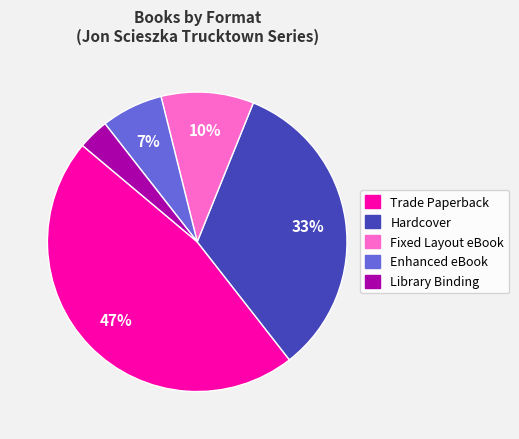

To the nearest percent, what is the average slice percentage?

20%